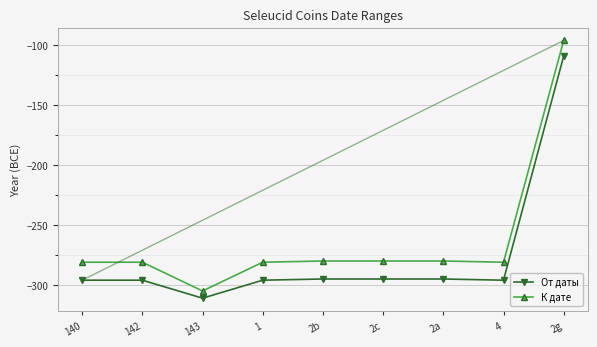

Rank the series by their maximum value, from highest to lowest.

К дате, От даты